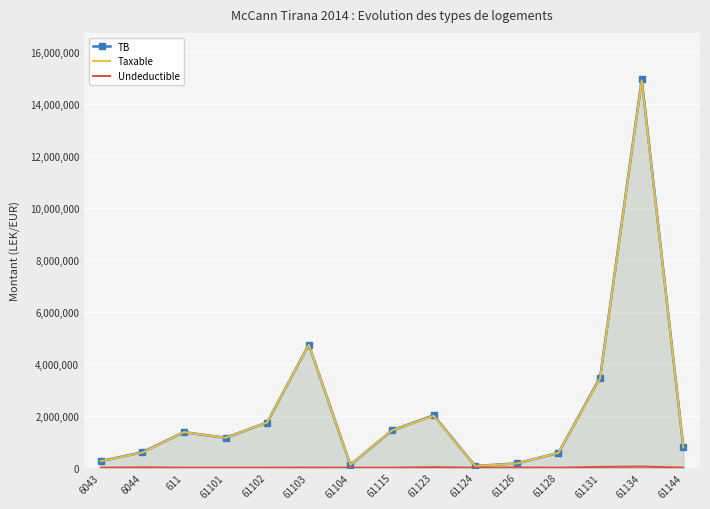

How many lines are shown in the chart?

3